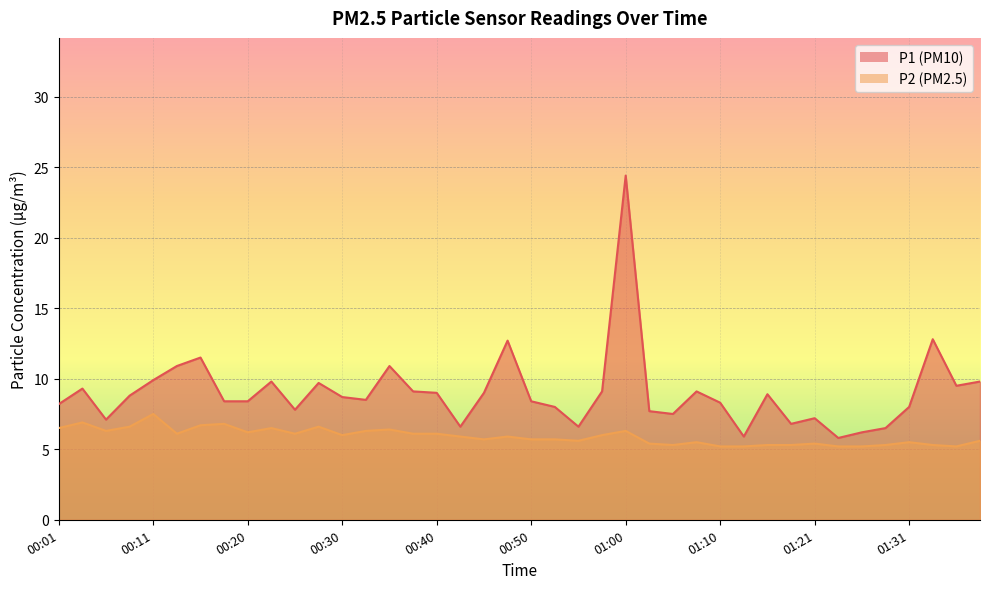

What is the difference between the maximum and minimum values in the P1 series?

18.6